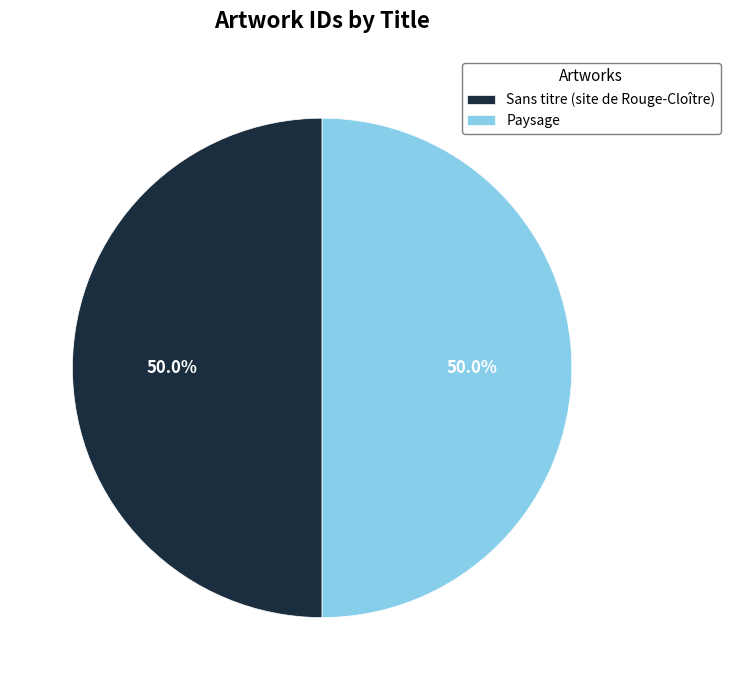

What percentage is NOT represented by Paysage?

50.0%